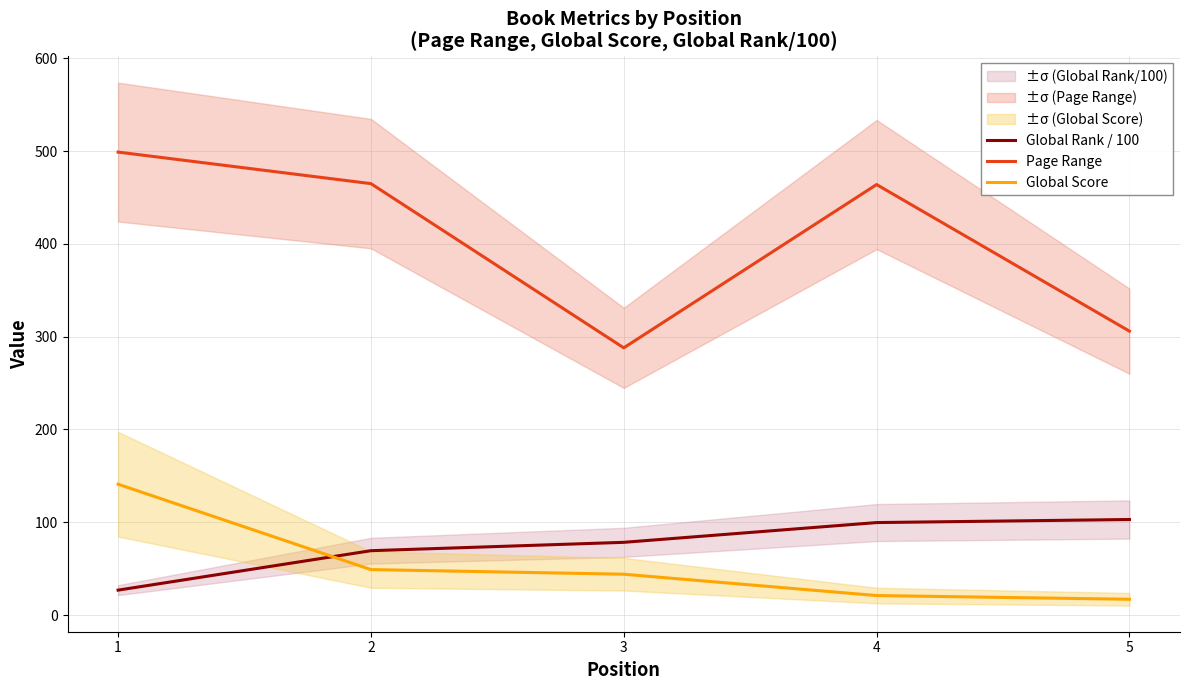

What is the sum of the Page Range values at 5 and 4?

770.0